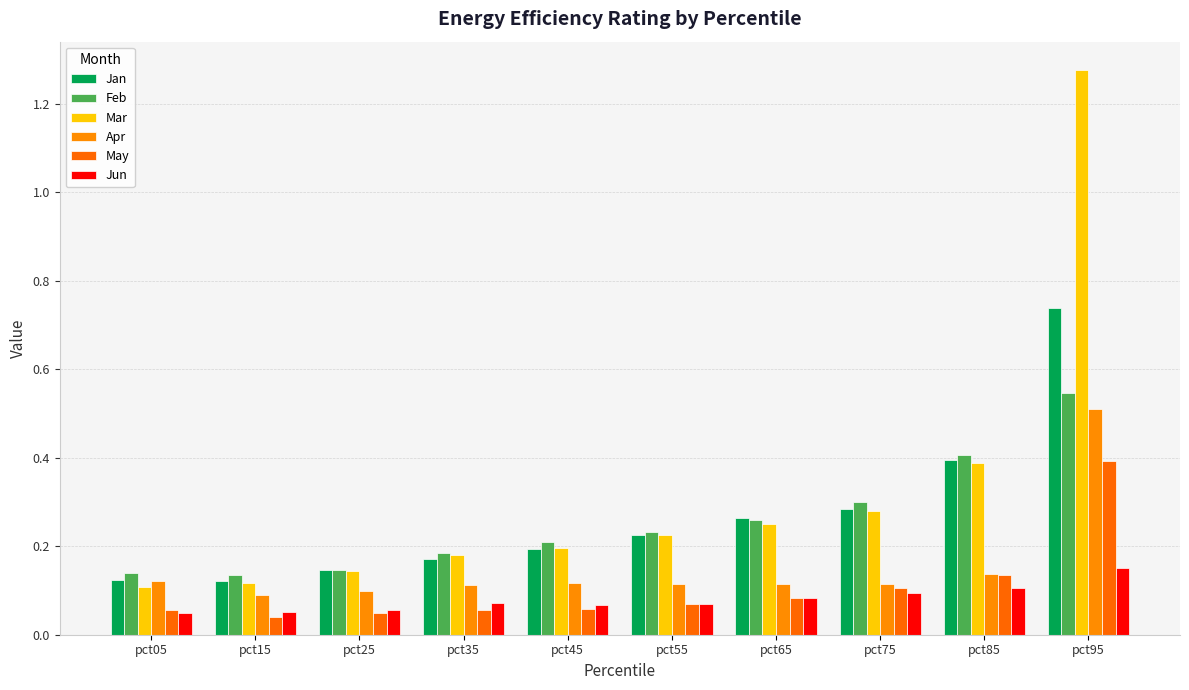

What is the maximum value for Jan?

0.7